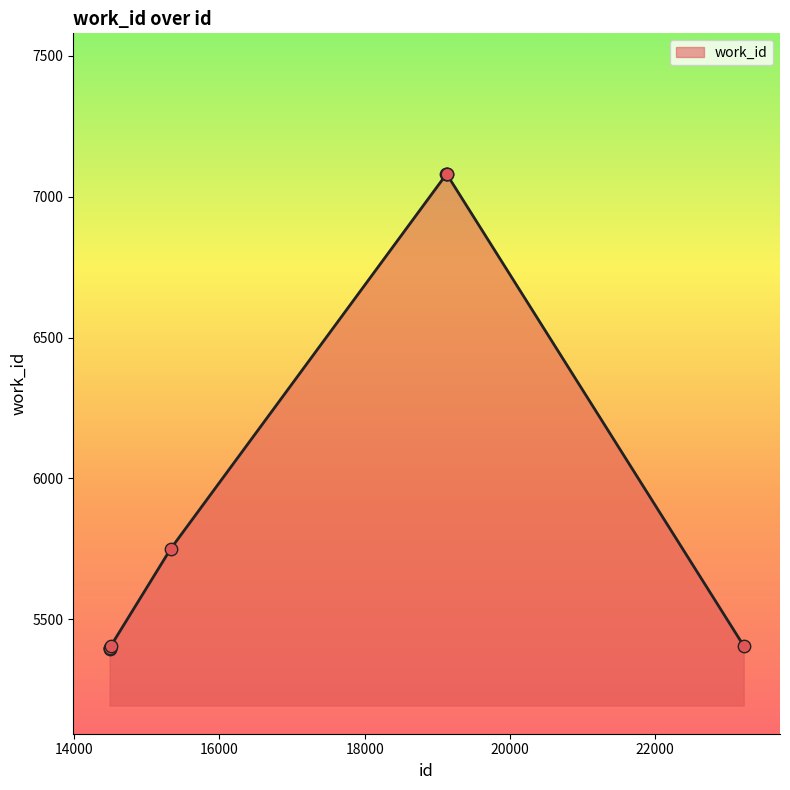

What is the maximum value shown in the chart?

7080